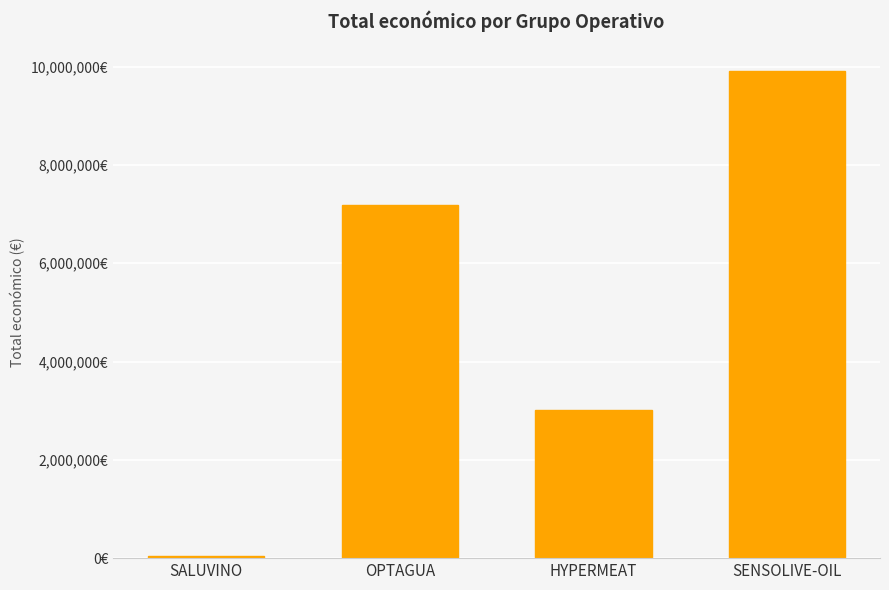

At which category does the chart reach its peak across all series?

SENSOLIVE-OIL